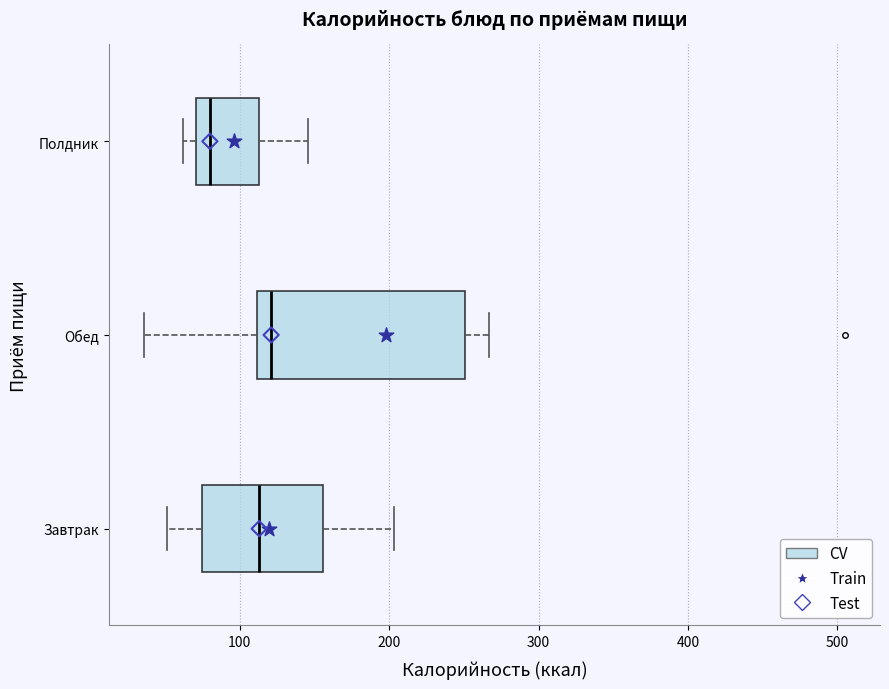

Which box has the furthest to the left median line?

Полдник